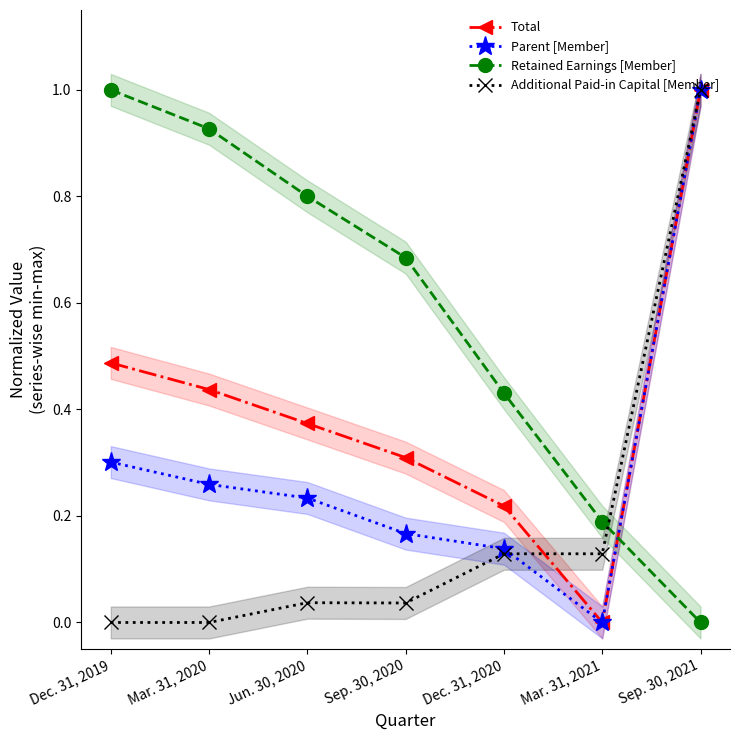

Rank the series by their average value, from lowest to highest.

Additional Paid-in Capital [Member], Parent [Member], Total, Retained Earnings [Member]